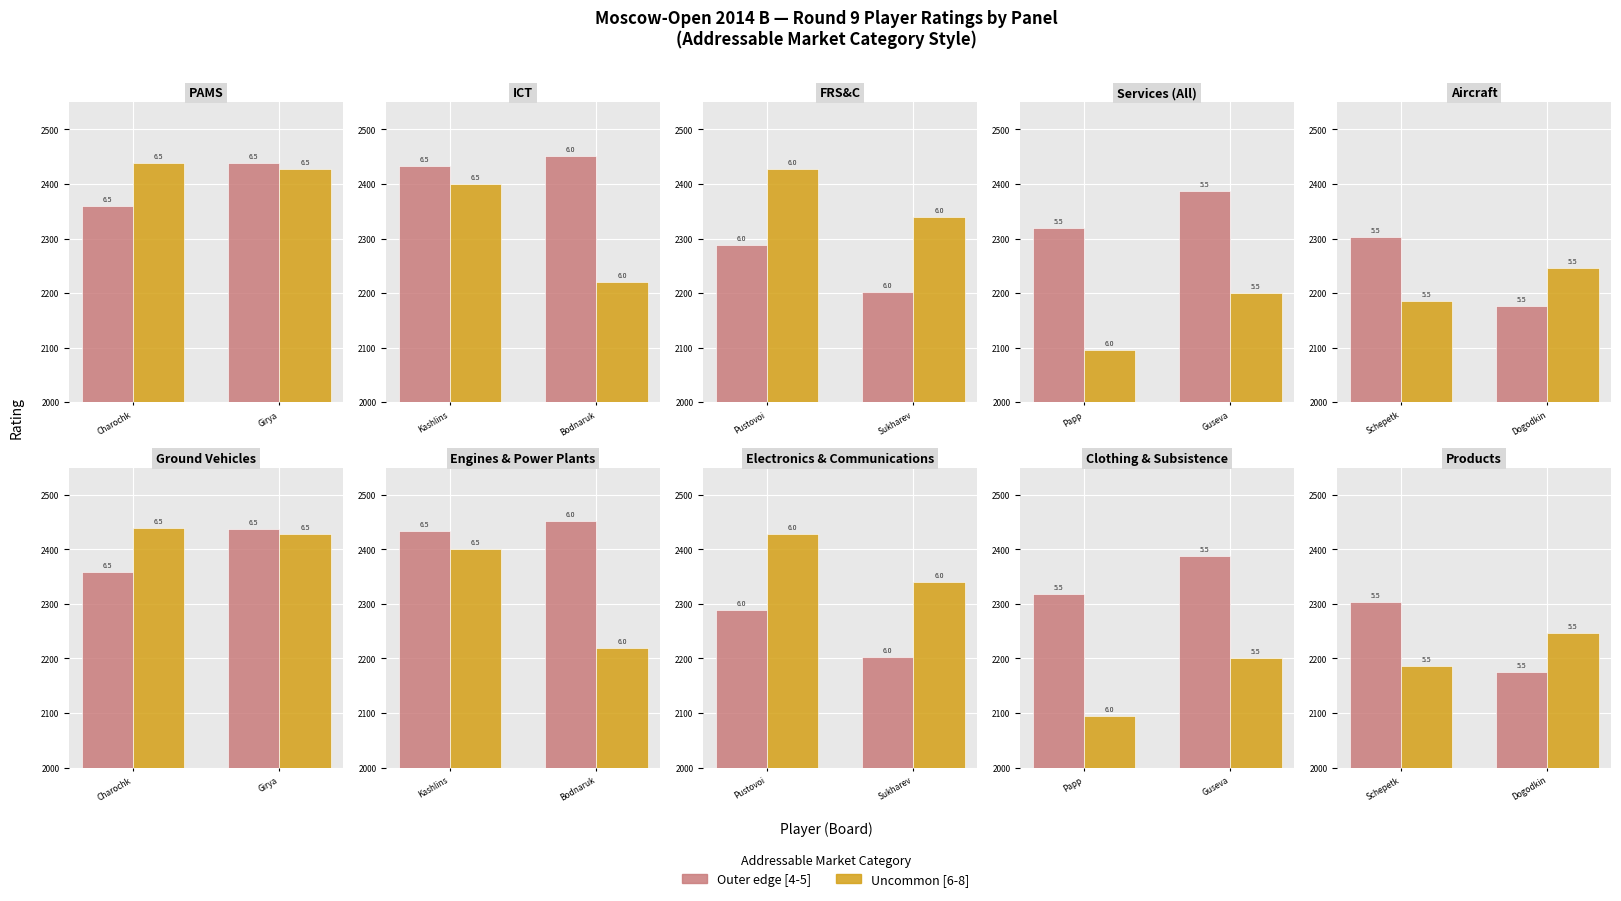

What is the smallest value displayed?

2176